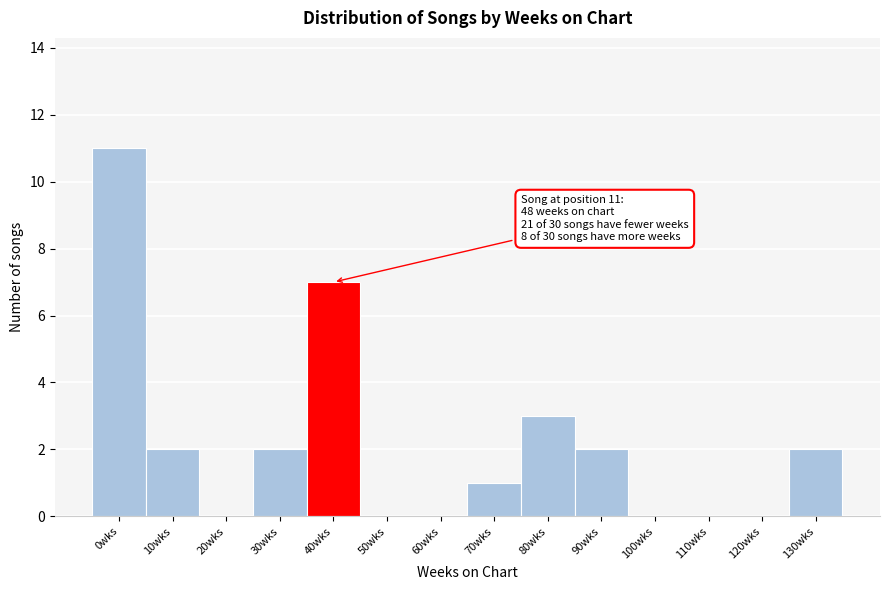

What is the maximum value shown in the chart?

11